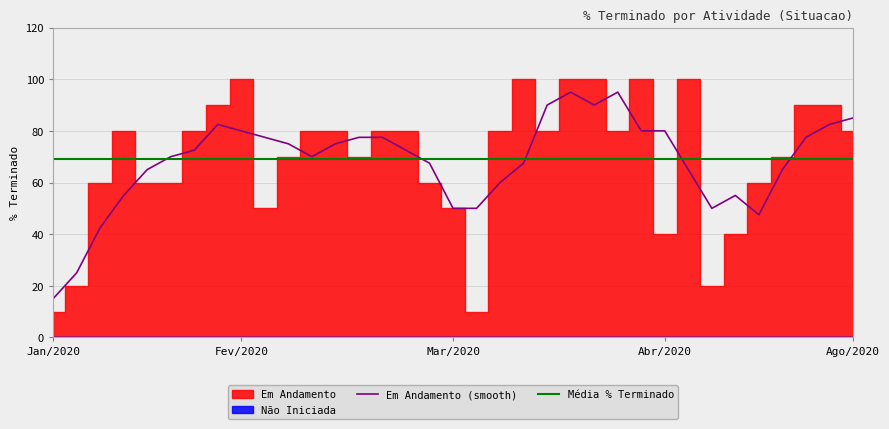

What is the maximum value for Em Andamento?

100